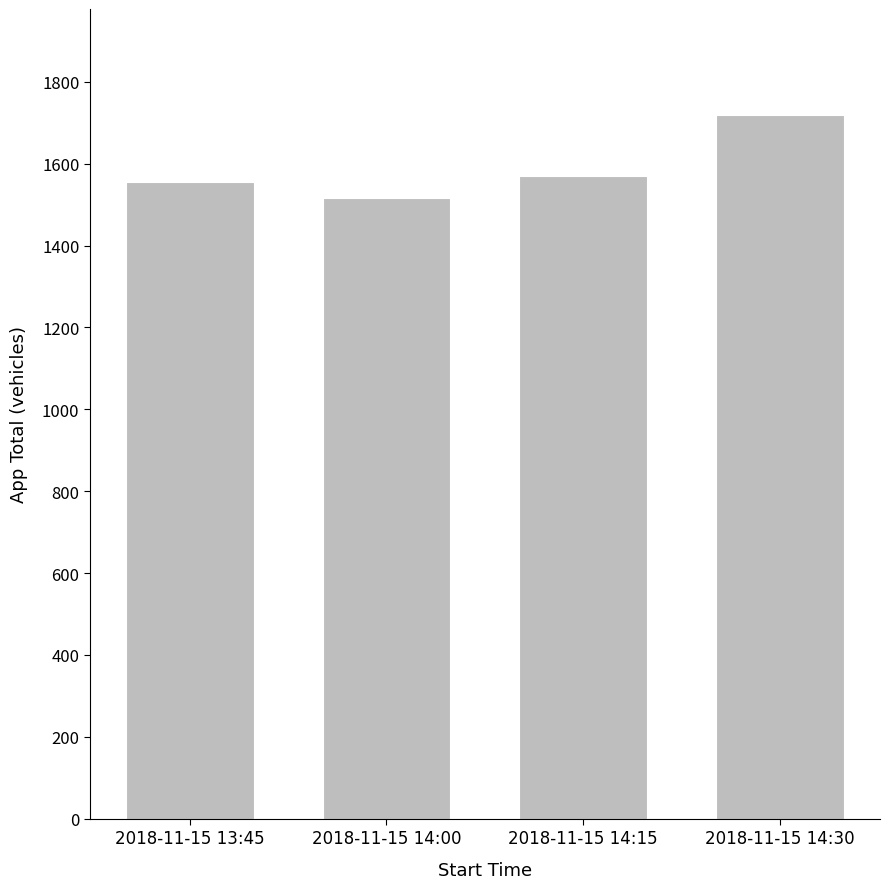

Reading right to left, transcribe all the data shown in this chart.

1720	1569	1516	1556